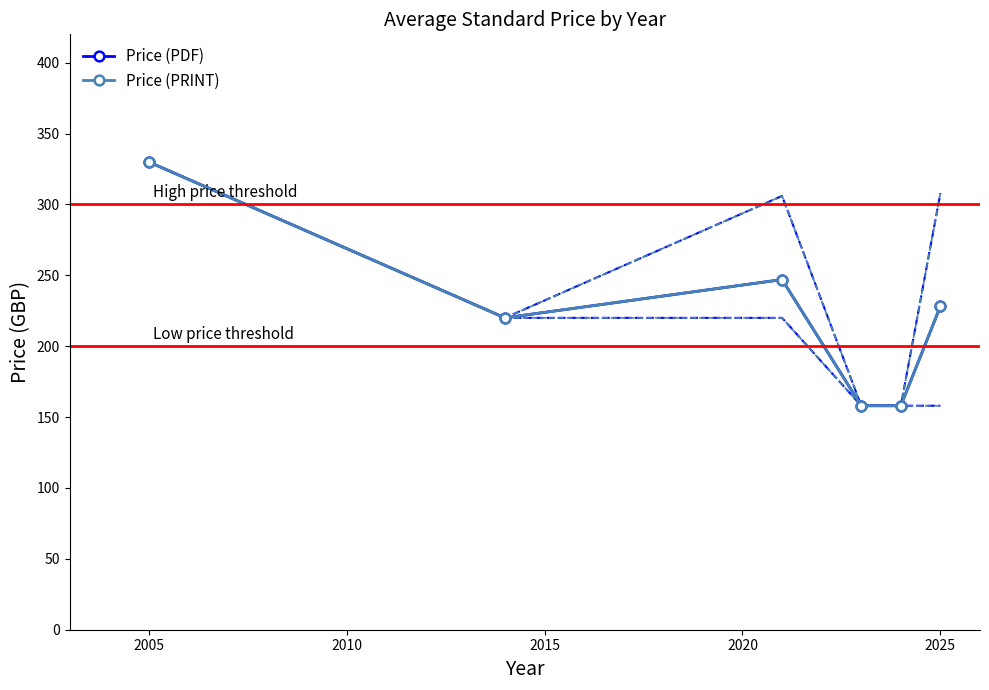

True or false: Price (PDF) and Price (PRINT) intersect in this chart.

False